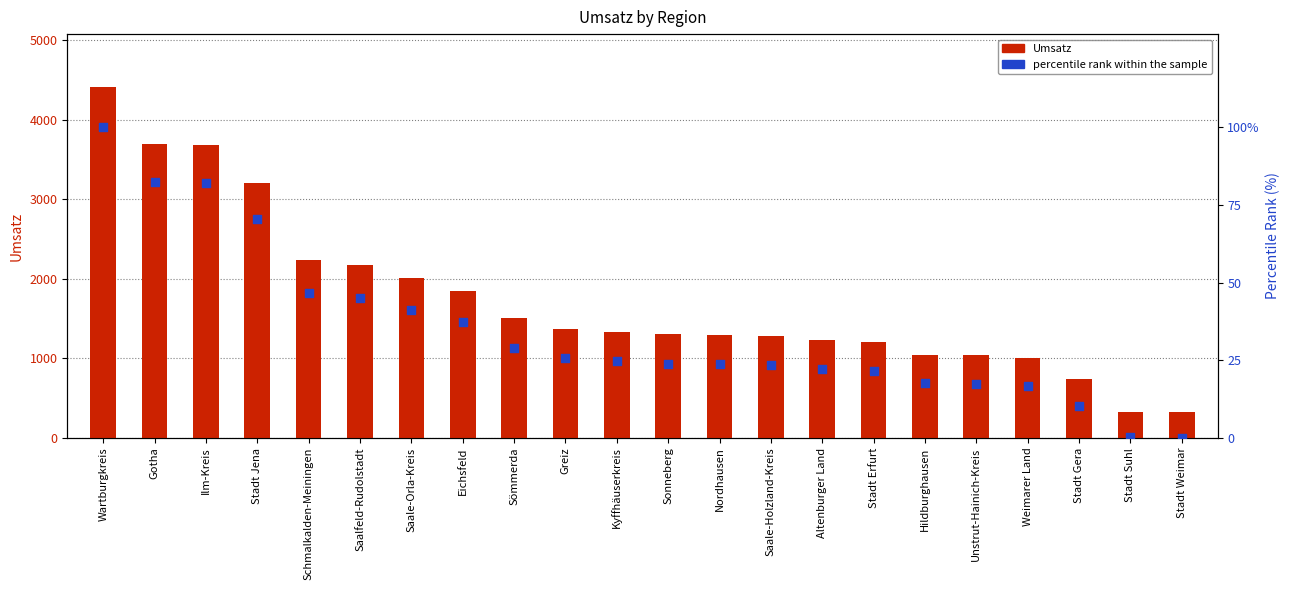

Which series has the largest Y range (max minus min)?

Umsatz